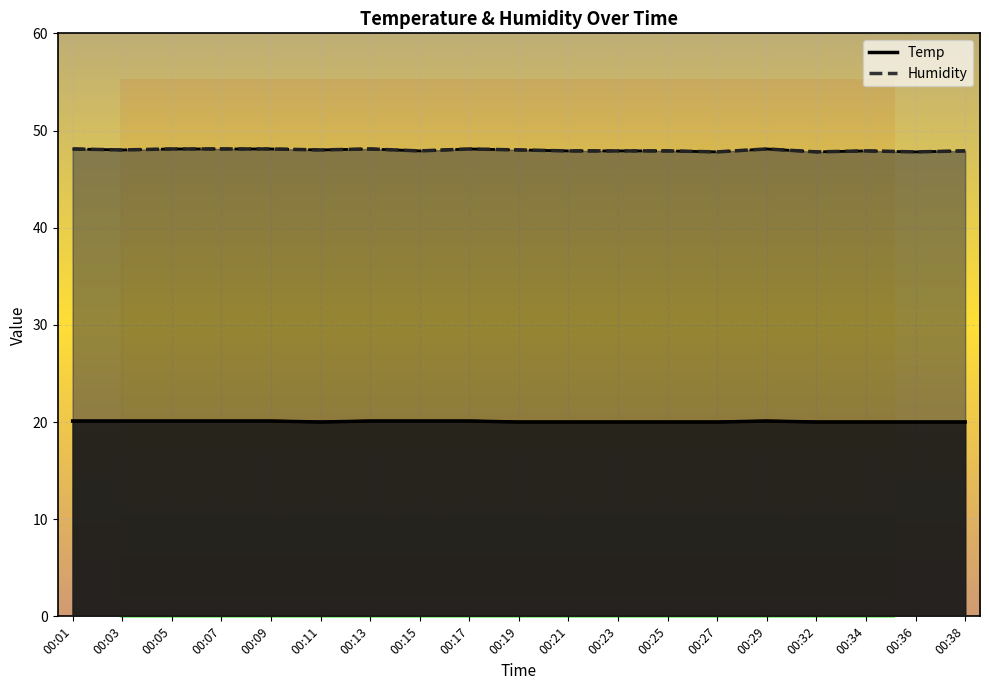

The Temp series shows 20.1 at 00:13. True or false?

True